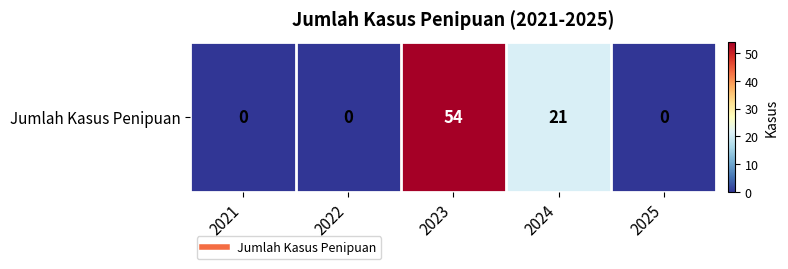

Rank the categories by value from highest to lowest.

2023, 2024, 2021, 2022, 2025